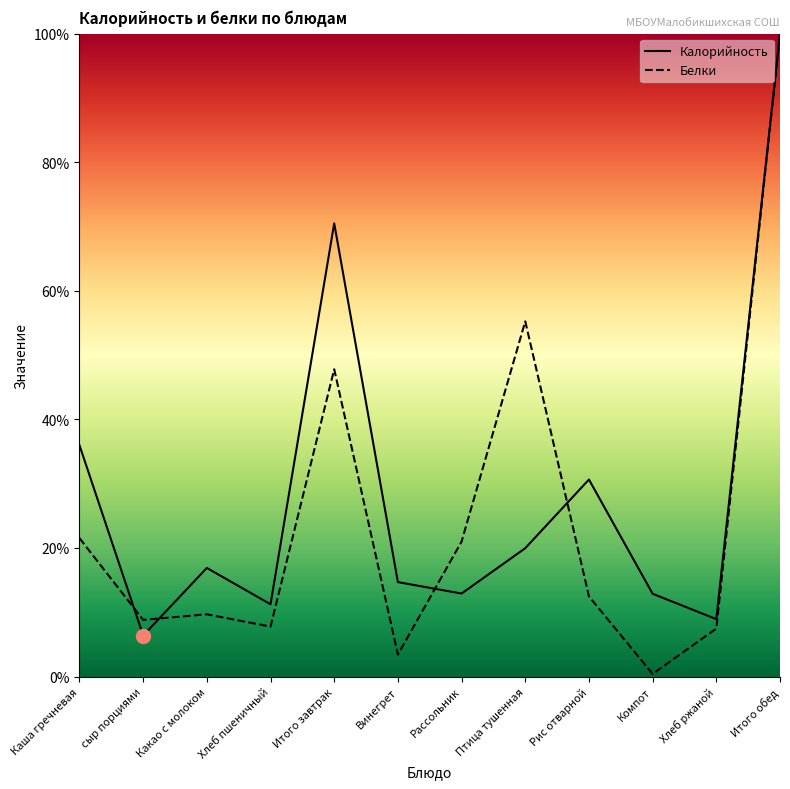

What is the minimum value for Калорийность?

6.4